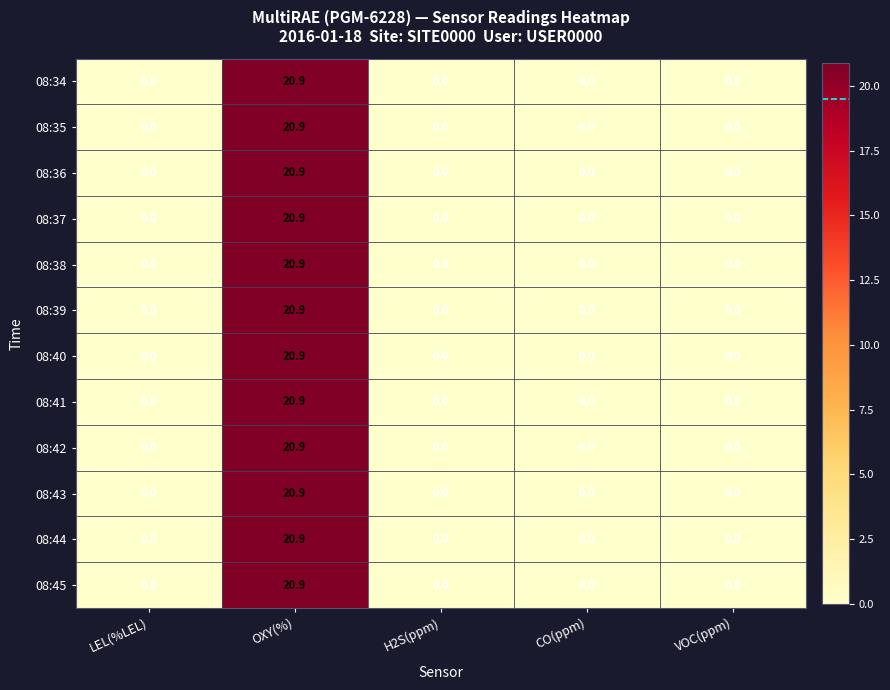

The value of 08:39 at CO(ppm) is -13.8. True or false?

False